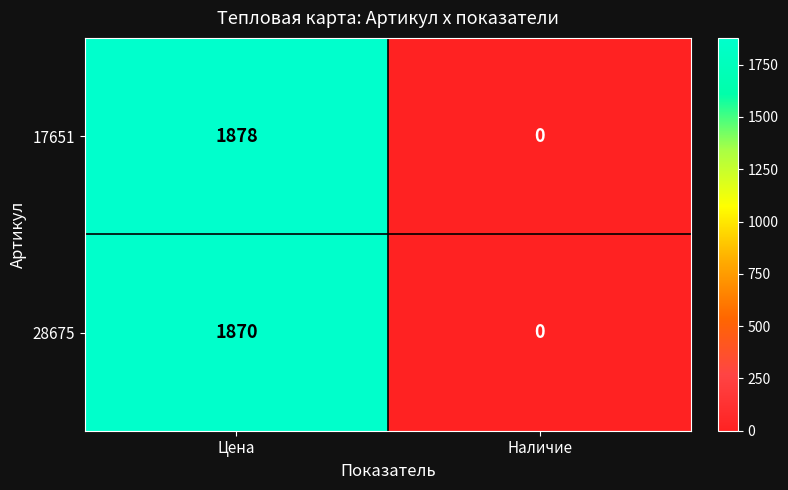

Rank the series by their maximum value, from highest to lowest.

17651, 28675